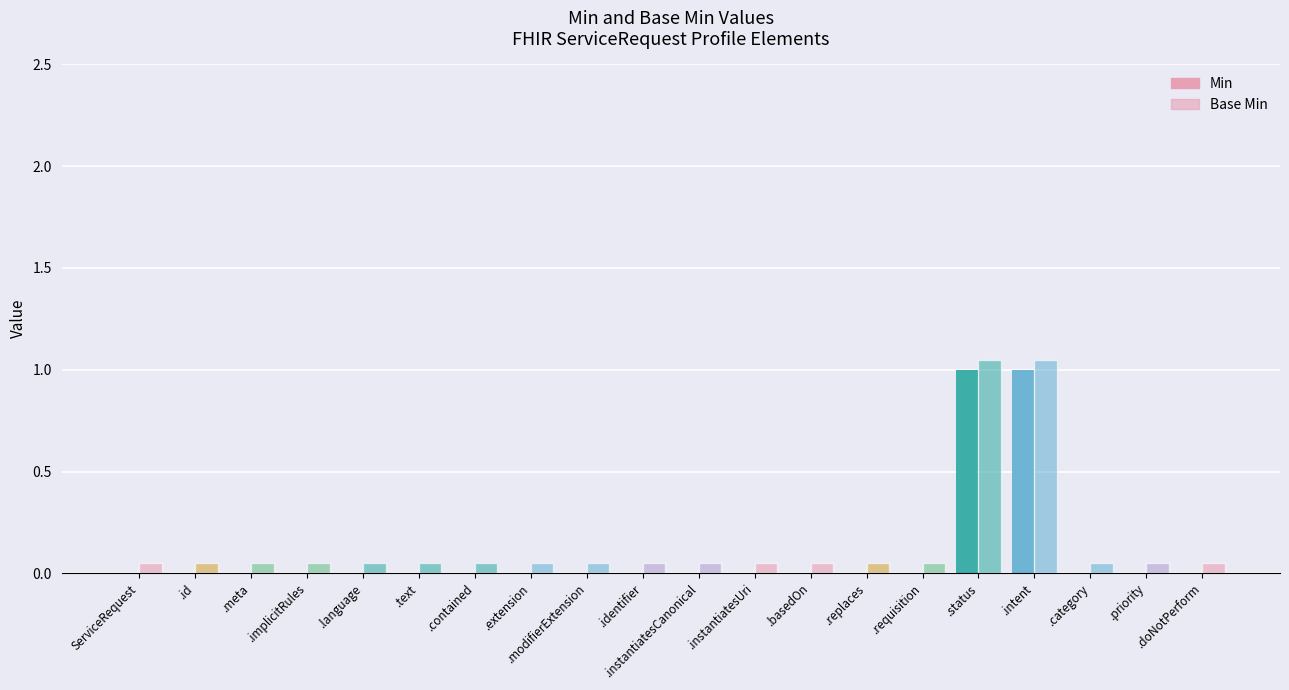

Between ServiceRequest and ServiceRequest.instantiatesCanonical, which series saw the biggest shift?

Min